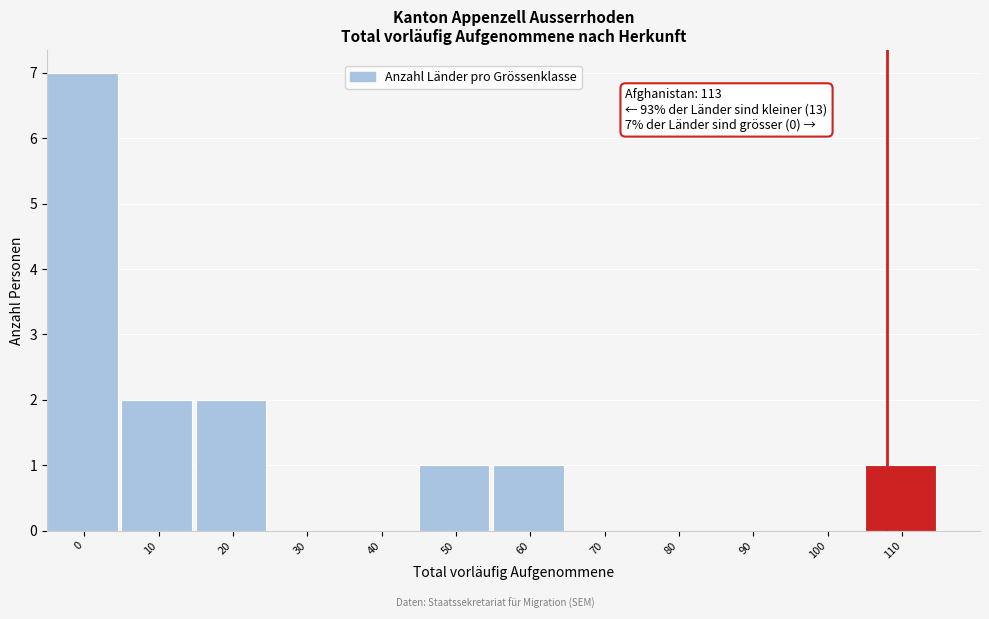

Reading left to right, list all the values displayed in this chart.

0=7	10=2	20=2	30=0	40=0	50=1	60=1	70=0	80=0	90=0	100=0	110=1